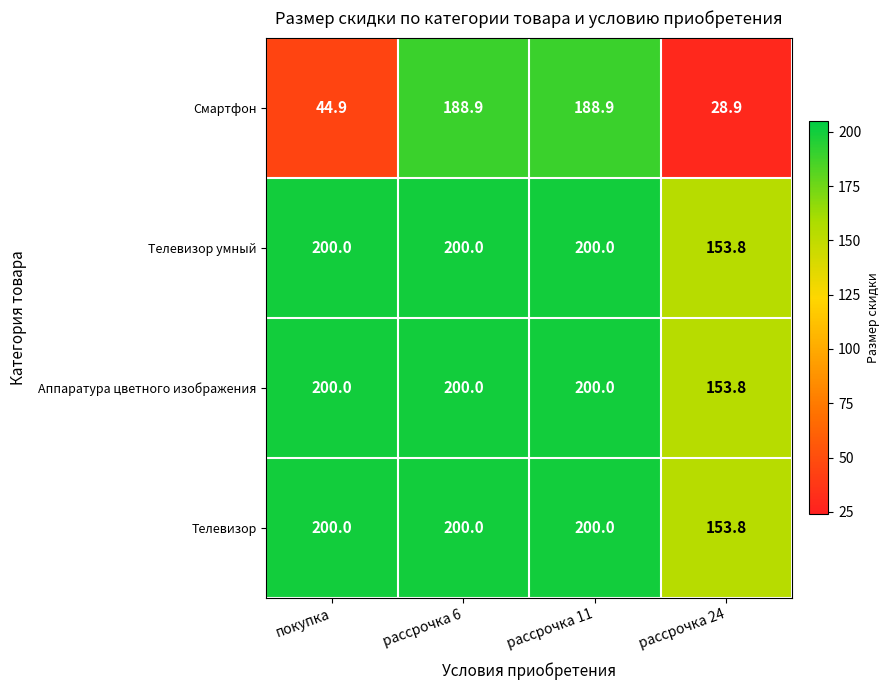

Count the number of categories in the chart.

4